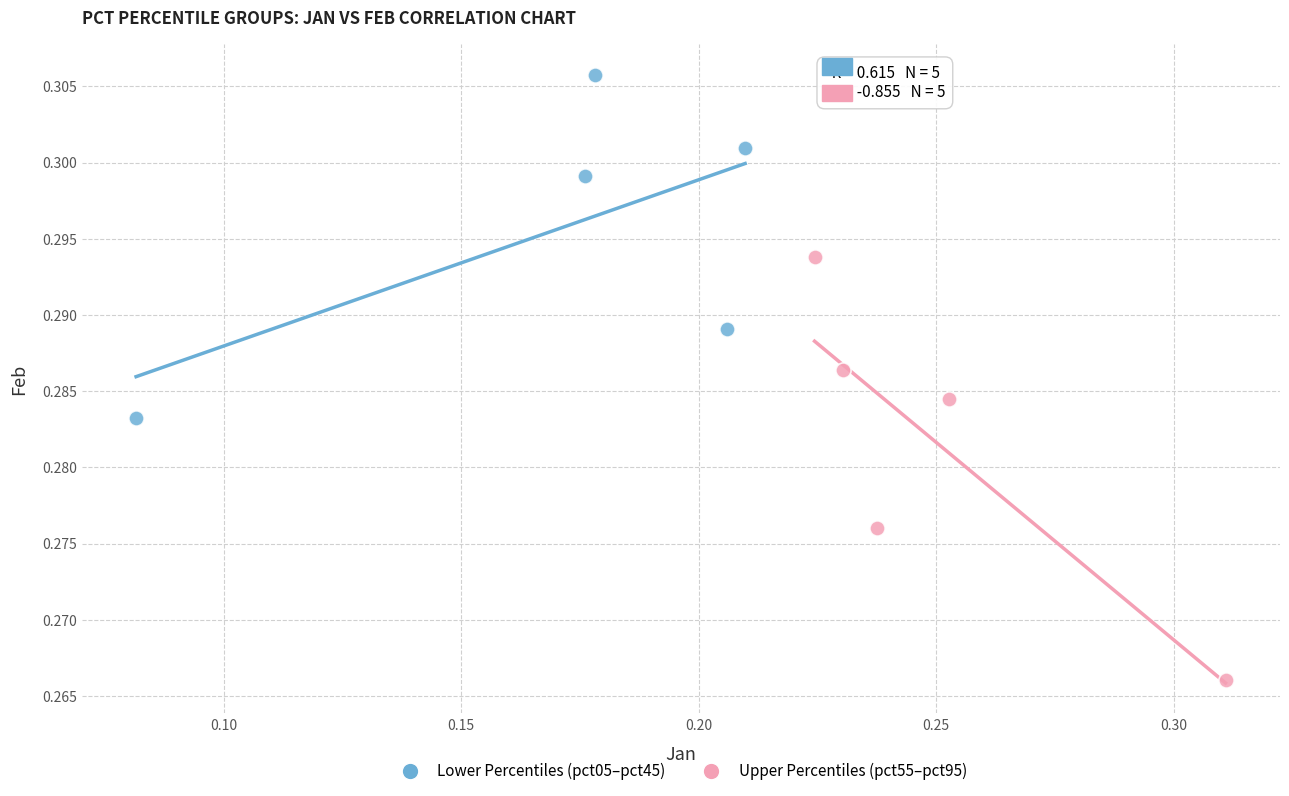

Which series contains the lowest Y value?

Upper Percentiles (pct55–pct95)